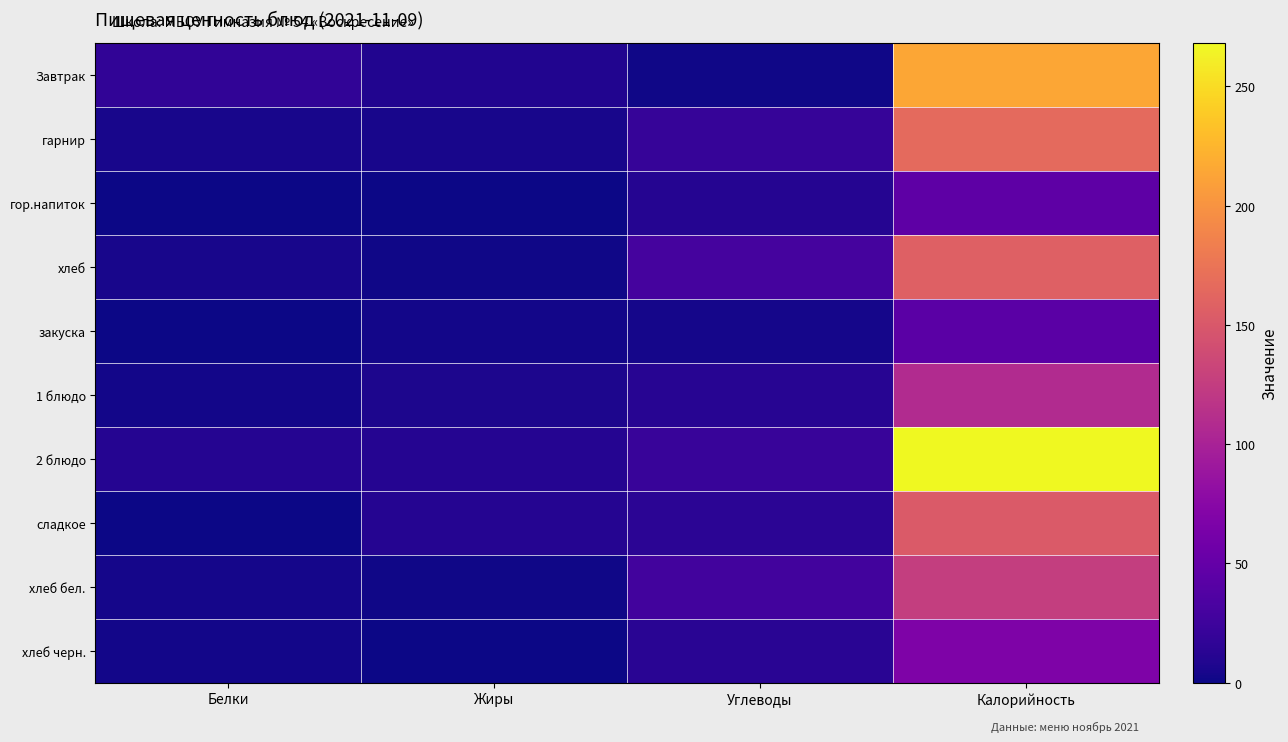

Which has a higher value, Углеводы or Белки?

Белки